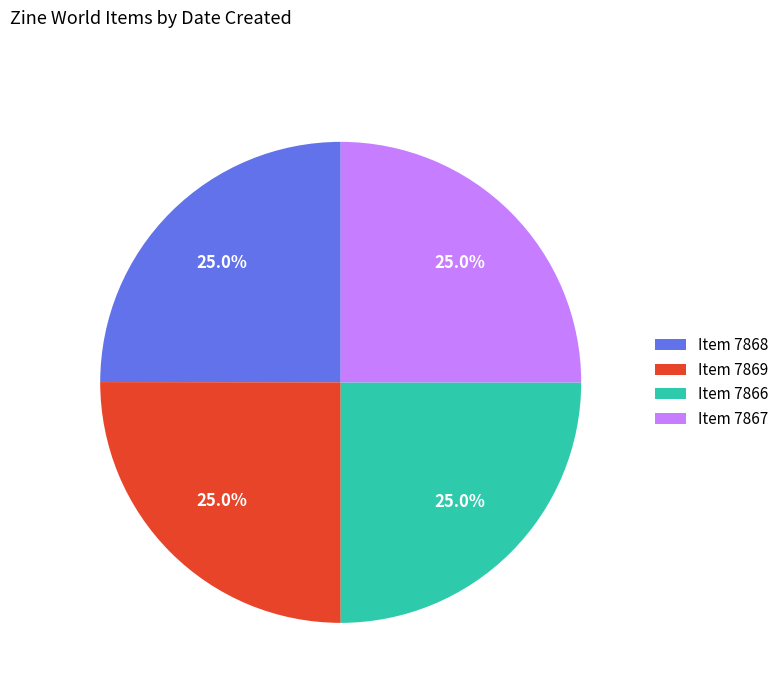

What portion of the pie excludes Item 7866?

75.0%